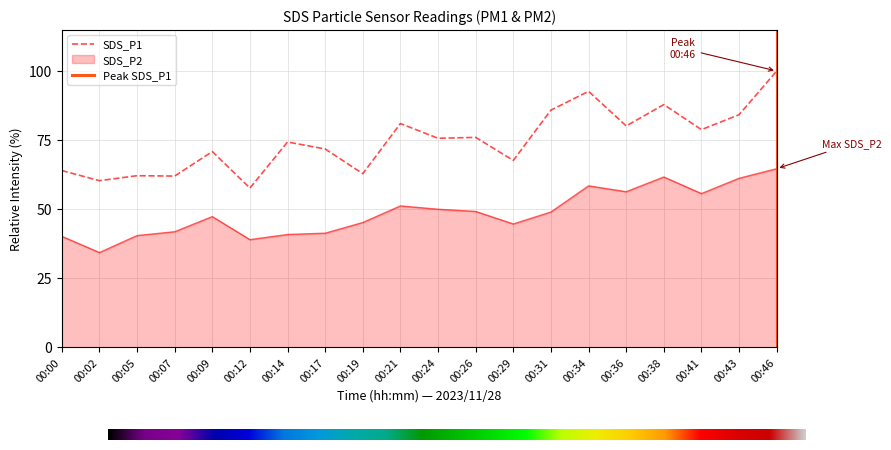

At which category does SDS_P1 reach its first local peak?

00:05